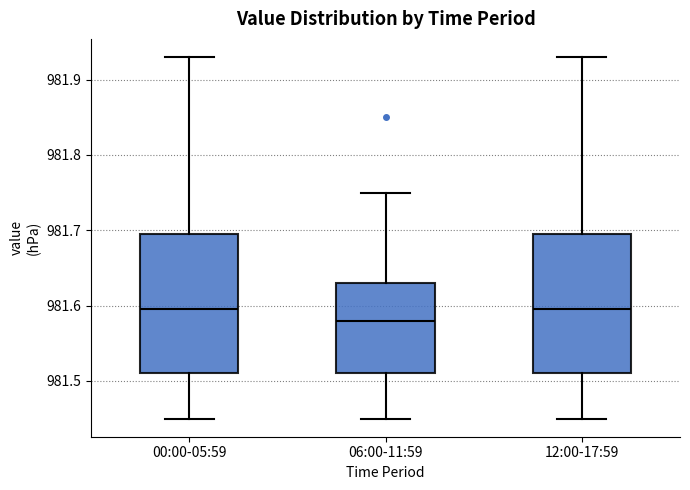

Which box's median line is the lowest?

06:00-11:59